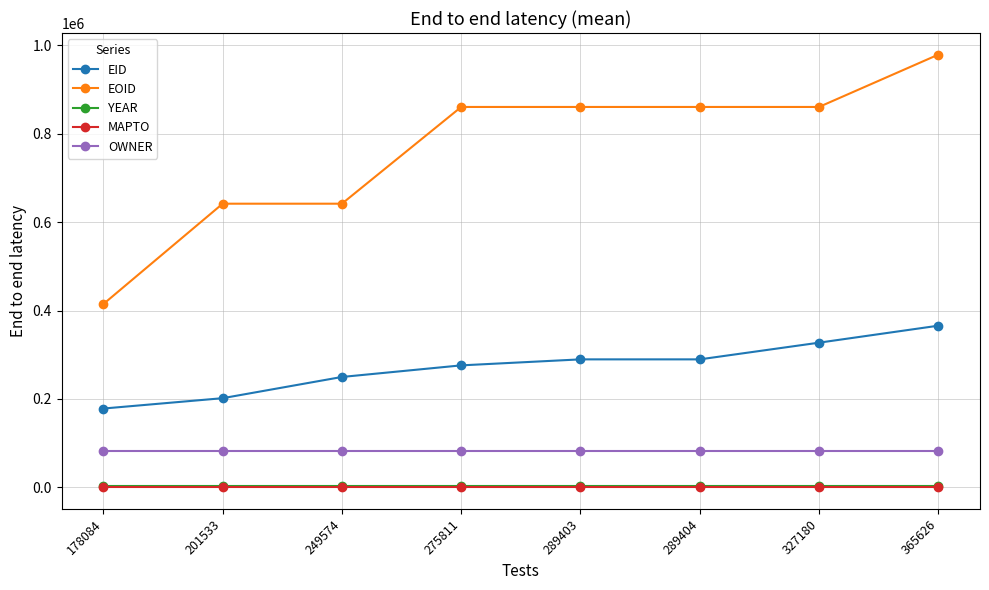

Which series has the widest spread of values?

EOID